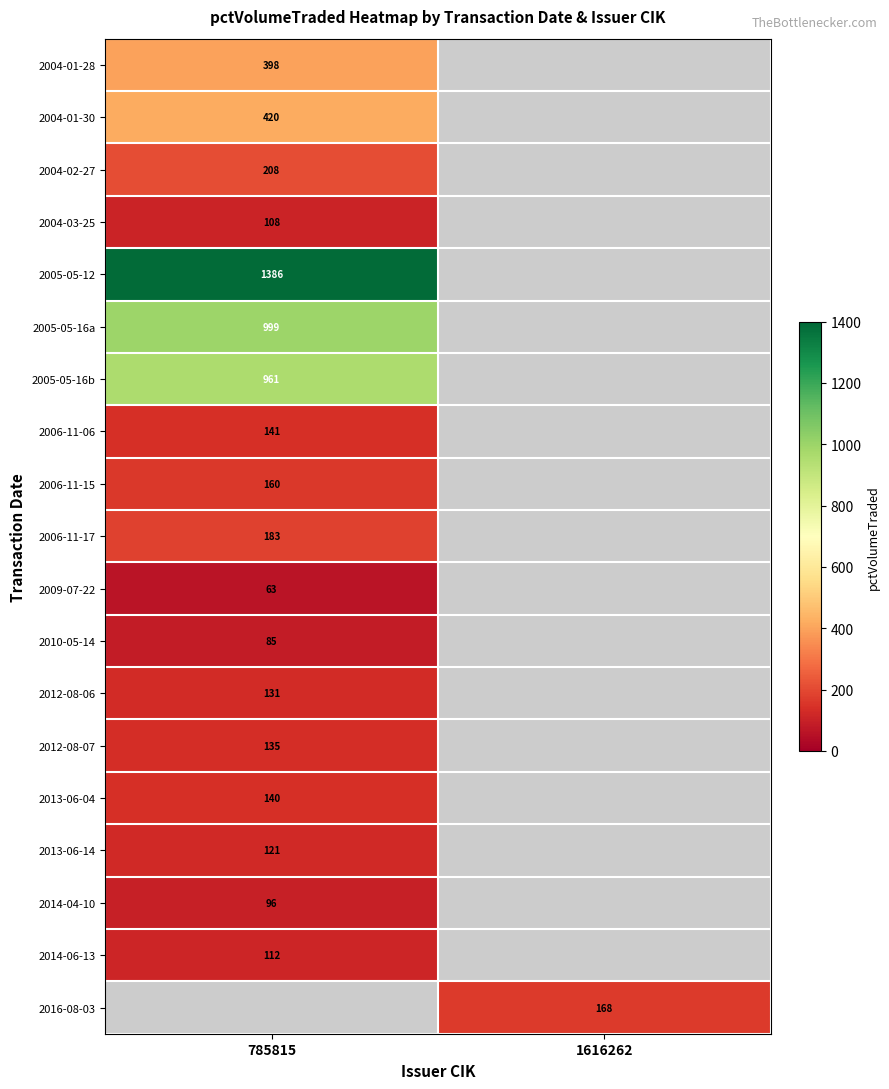

Is it true that 2012-08-06 equals 131 at 785815?

True